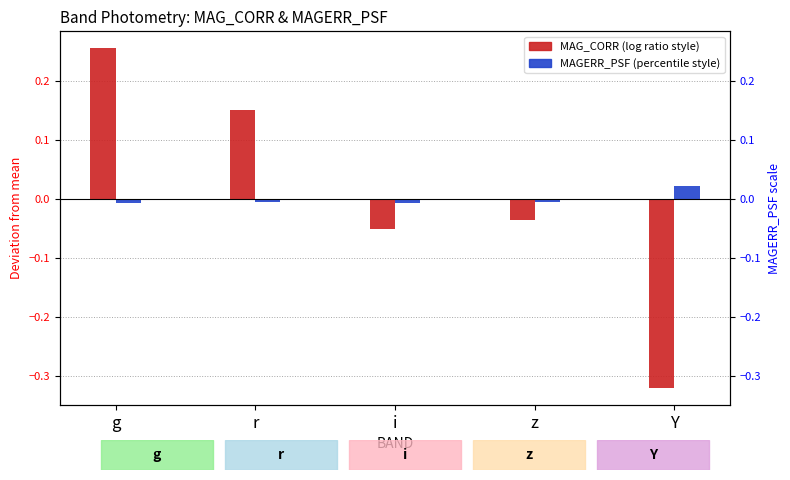

True or false: MAGERR_PSF (centered) has a value of -0.0 at i.

False